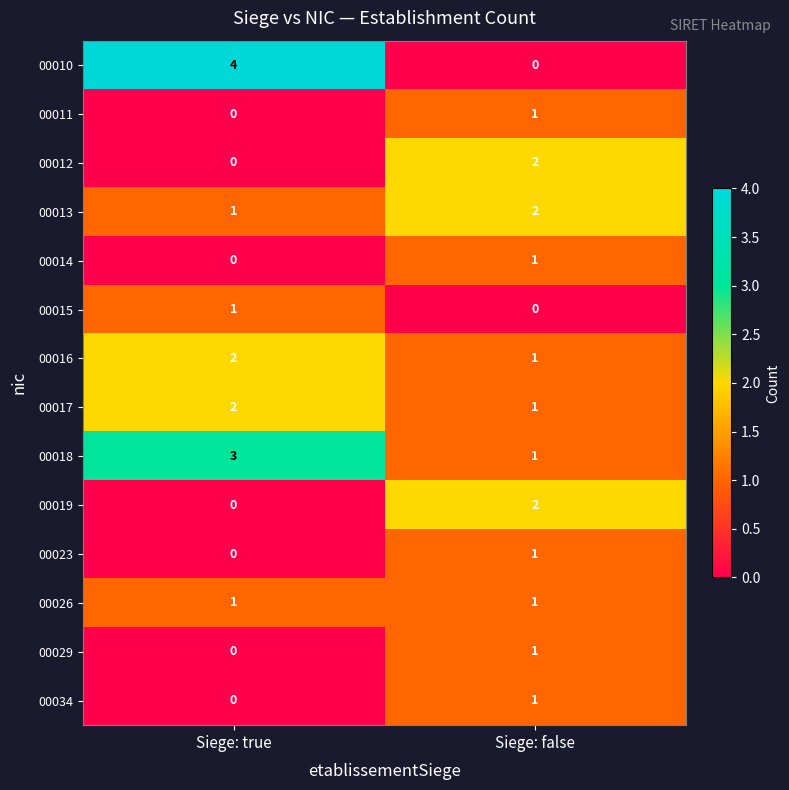

What is the total value across all series at Siege: false?

15